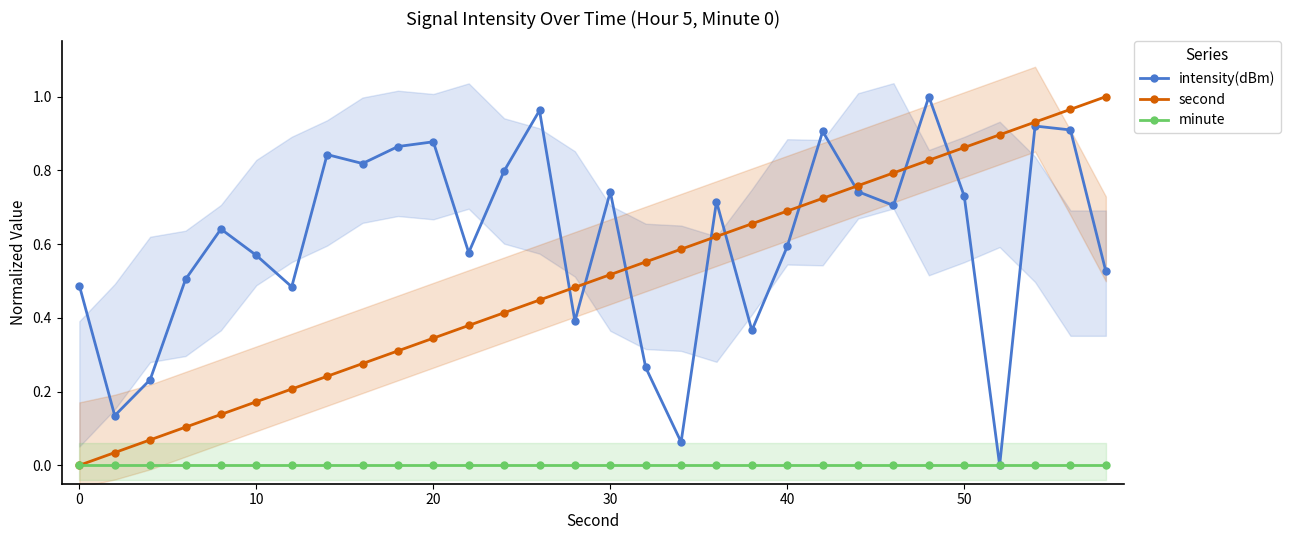

The value of second at 0 is -0.4. True or false?

False